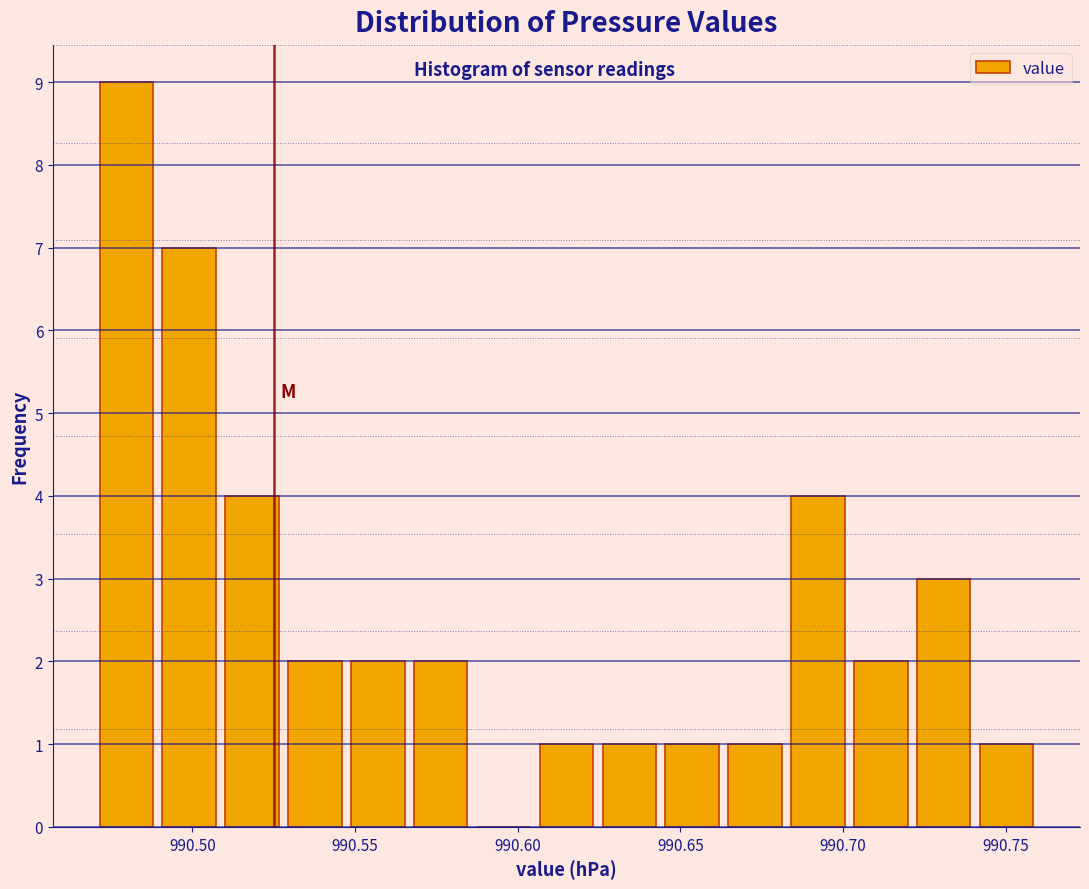

Around what value on the x-axis is the tallest bar? Give the approximate position of its centre, as read against the axis.

990.480